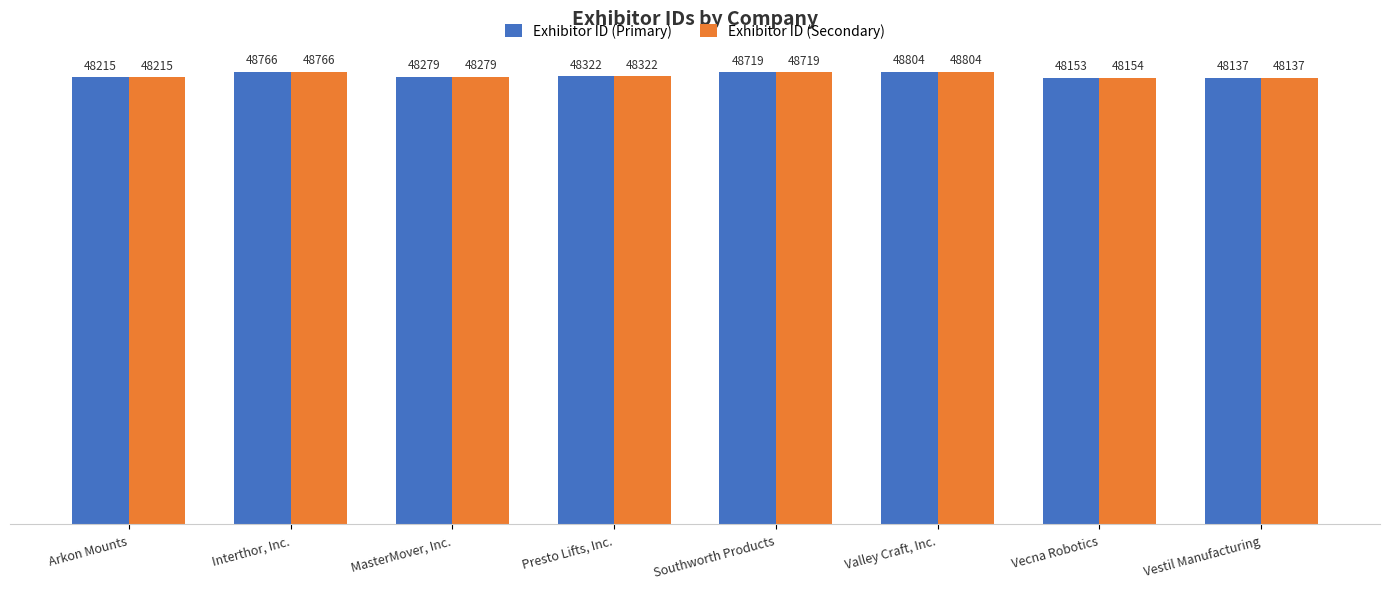

Does the chart contain any negative values?

No